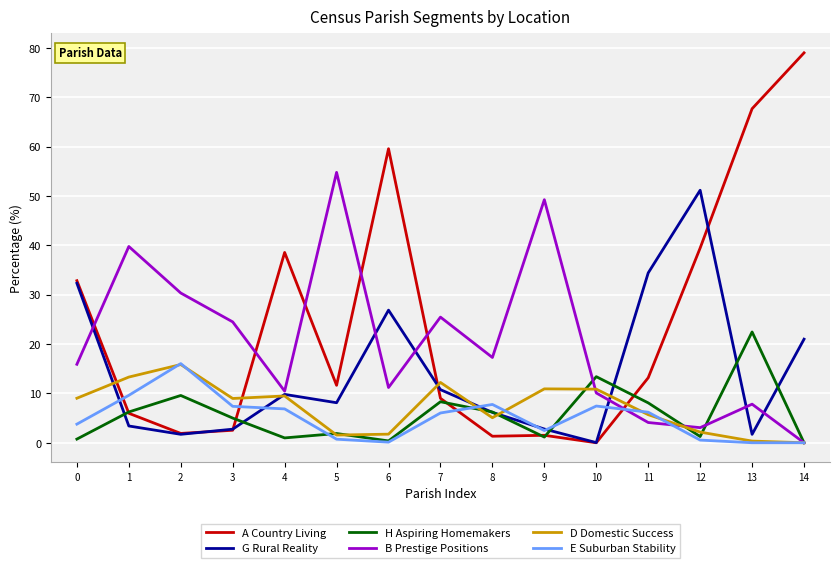

The D Domestic Success series shows 5.1 at 8. True or false?

True